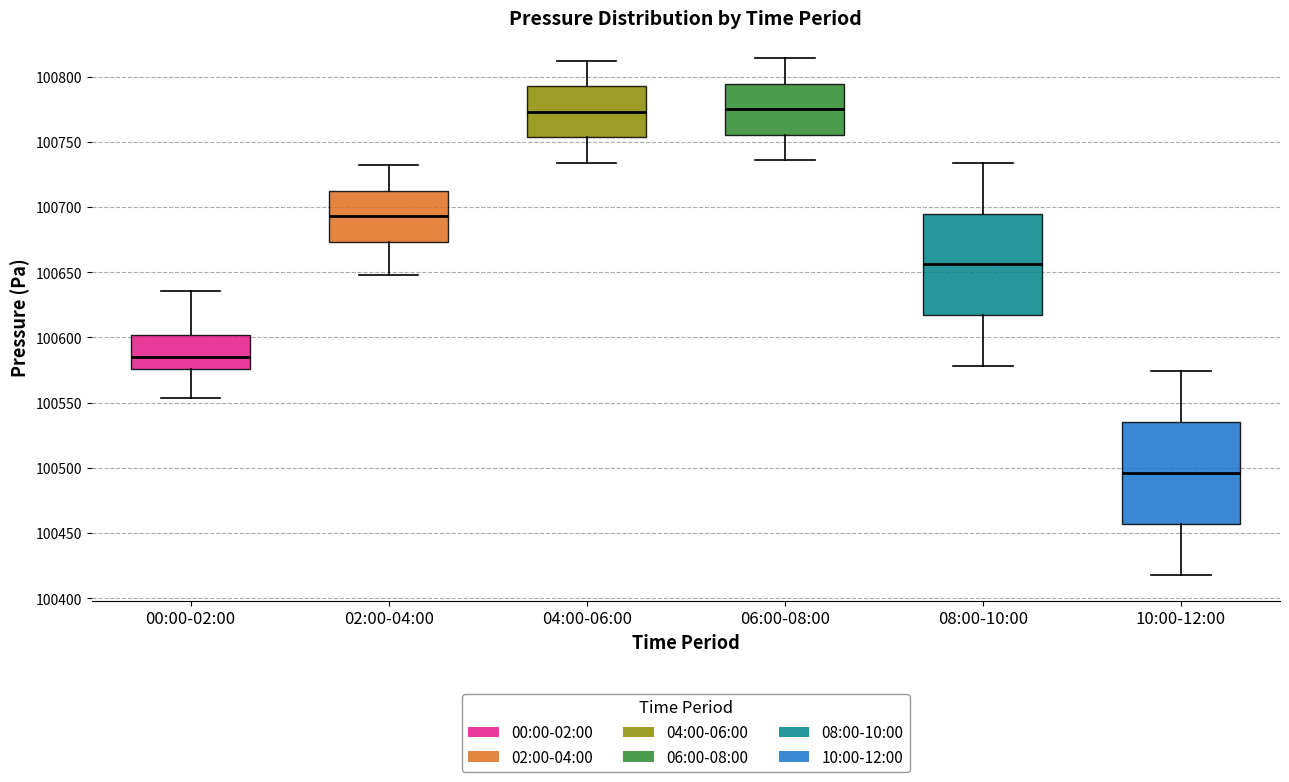

Where does the upper whisker of the box for 04:00-06:00 end on the y-axis? The values are not printed on the chart, so give them approximately, as read against the axis.

100810